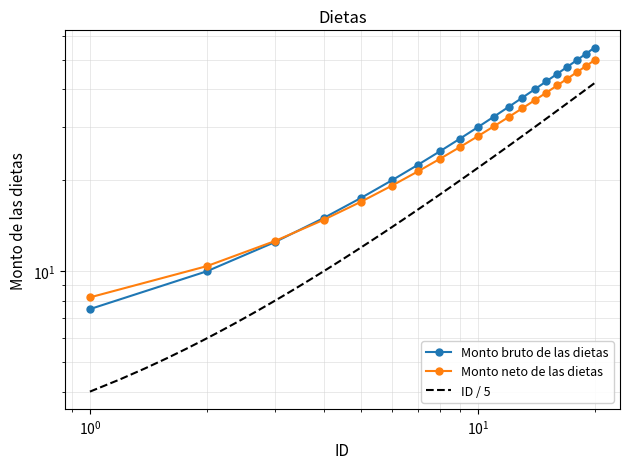

The ID (bruto) series shows 14.9 at 8. True or false?

False